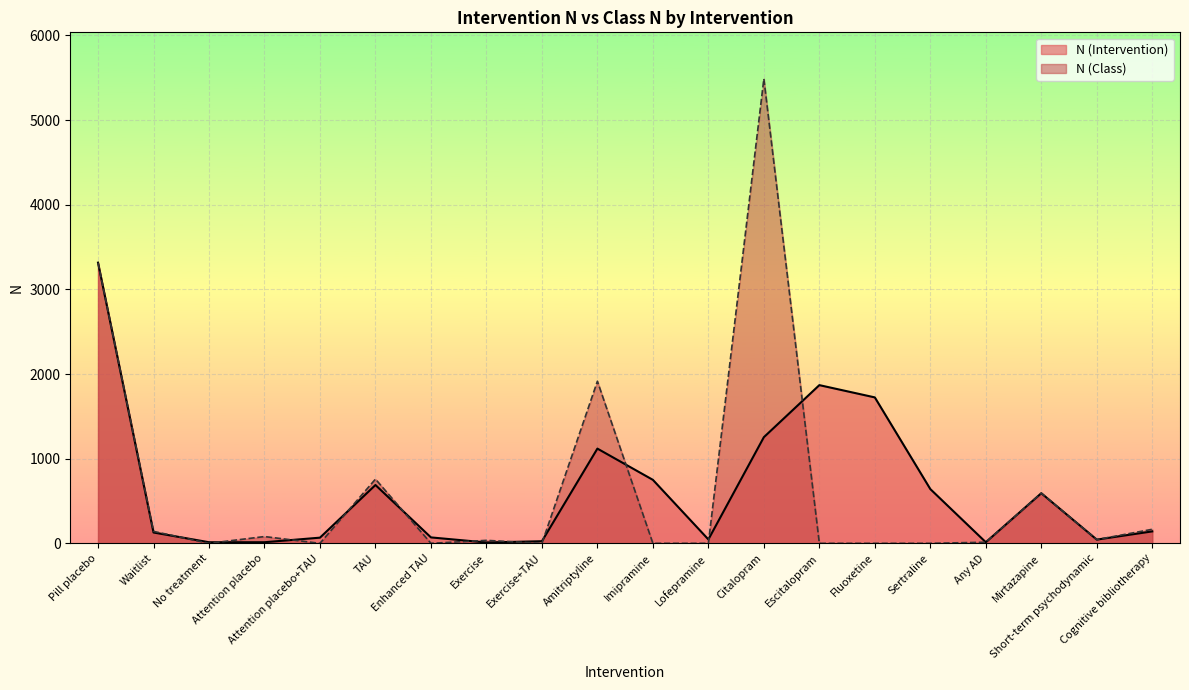

How many times do N (Class) and N (Intervention) cross each other?

11